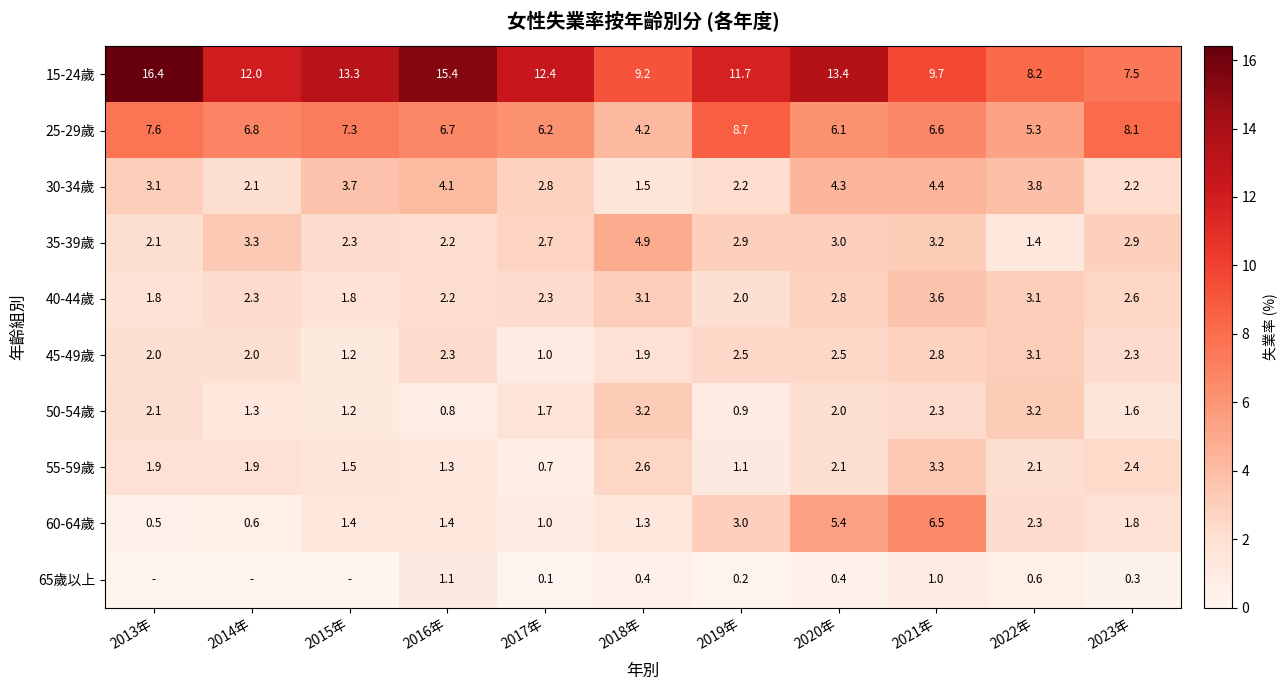

Rank the series at 2021年 from highest to lowest value.

15-24歲, 25-29歲, 60-64歲, 30-34歲, 40-44歲, 55-59歲, 35-39歲, 45-49歲, 50-54歲, 65歲以上